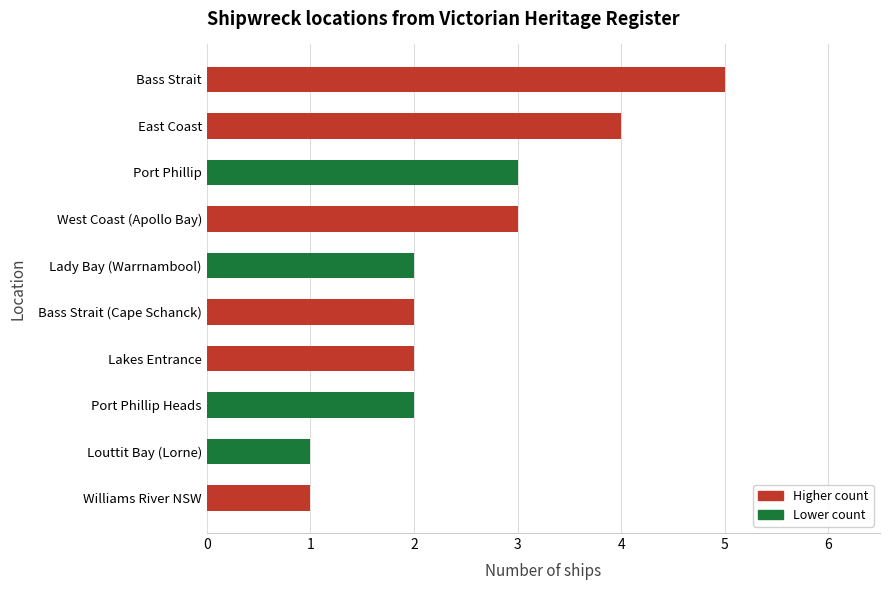

What is the difference between the maximum and second lowest values?

4